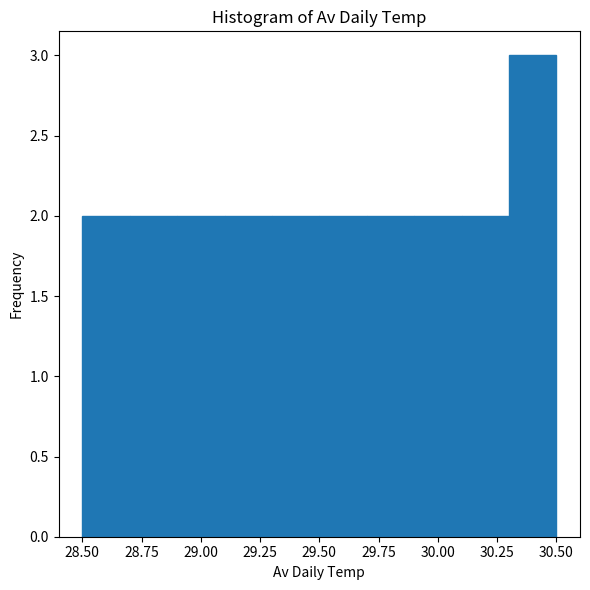

Reading left to right, list every bar in this chart as the range it spans on the x-axis followed by its height. The values are not printed on the chart, so give them approximately, as read against the axis.

28.5 to 28.7: 2
28.7 to 28.9: 2
28.9 to 29.1: 2
29.1 to 29.3: 2
29.3 to 29.5: 2
29.5 to 29.7: 2
29.7 to 29.9: 2
29.9 to 30.1: 2
30.1 to 30.3: 2
30.3 to 30.5: 3